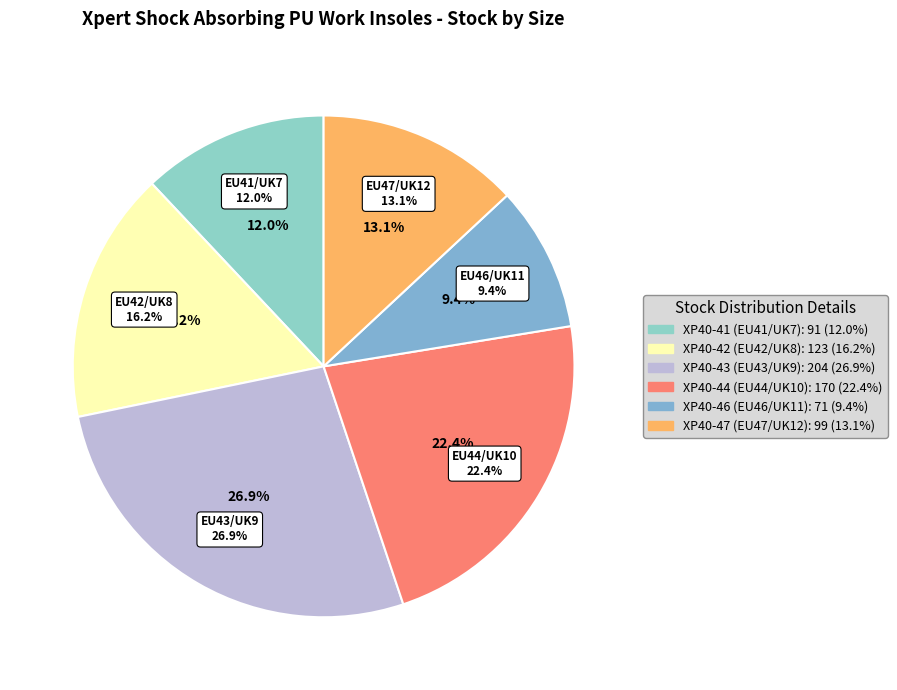

True or false: XP40-46 (EU46/UK11) accounts for 1% of the total.

False